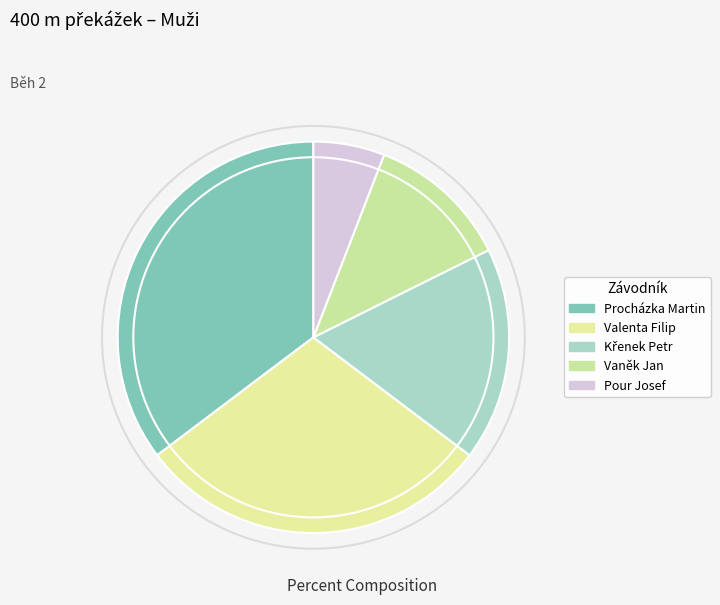

To the nearest percent, what percentage of the pie is Procházka Martin?

35%